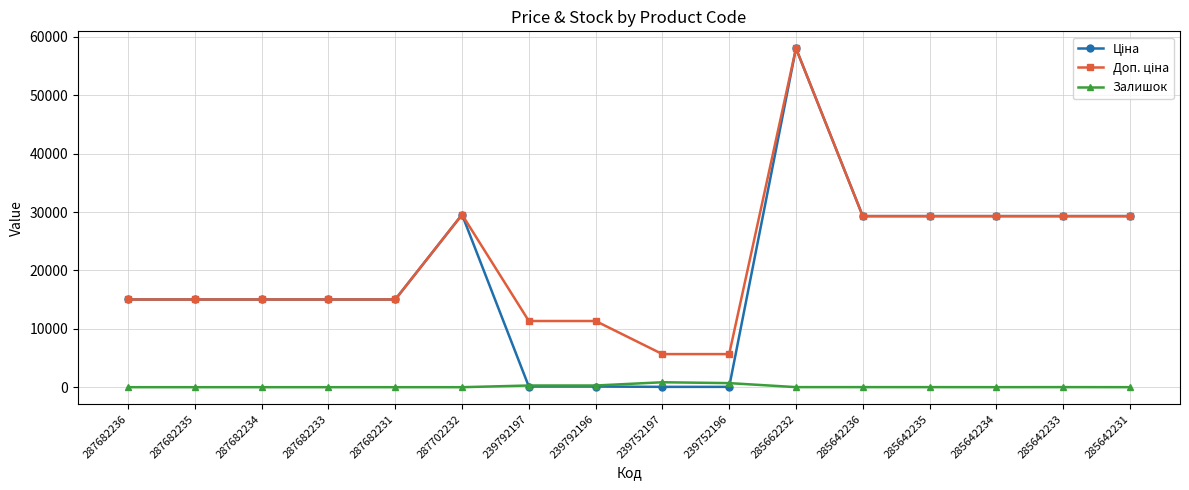

Is this an area chart (filled region under the line)?

No